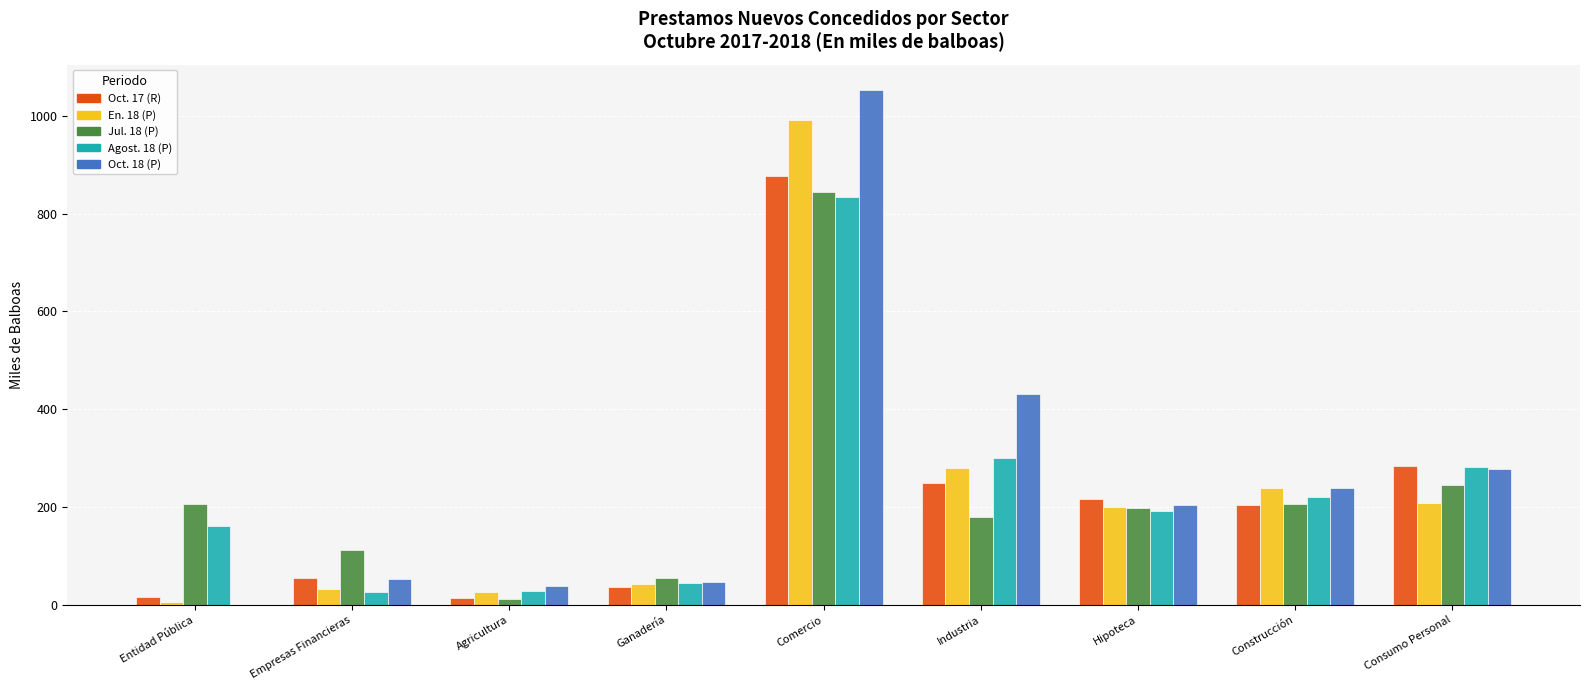

At which label does Jul. 18 (P) first exceed 198?

Entidad Pública